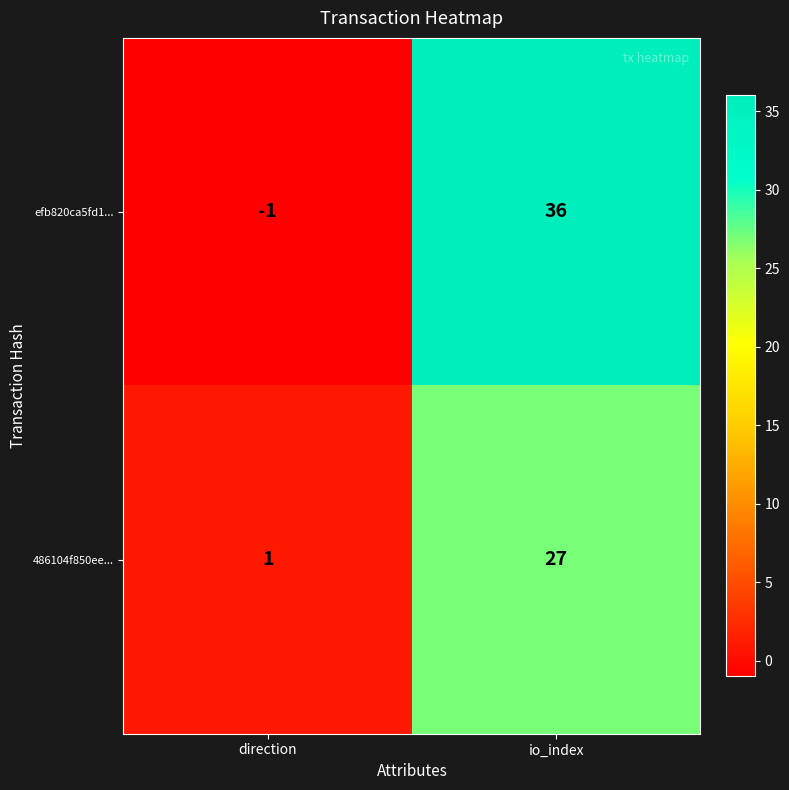

What value does the efb820ca5fd1... series have at io_index, to the nearest 10?

40